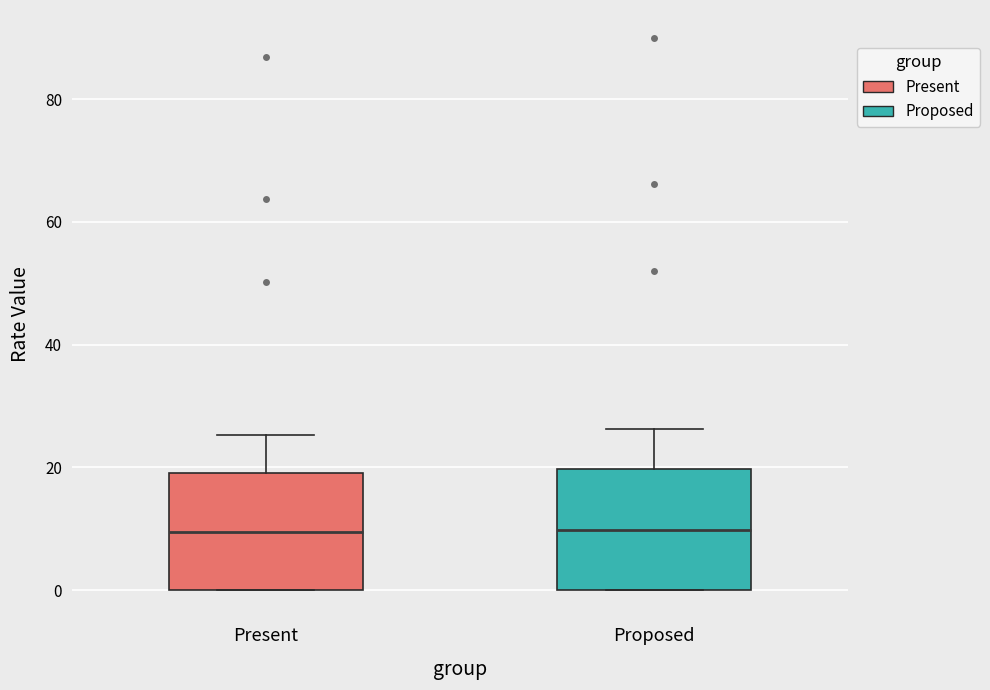

Reading left to right, read every box against the y-axis: the position of its median line, the range the box covers, and the ends of its whiskers. The values are not printed on the chart, so give them approximately, as read against the axis.

Present: median 10, box 0 to 20, whiskers 0 to 26
Proposed: median 10, box 0 to 20, whiskers 0 to 26